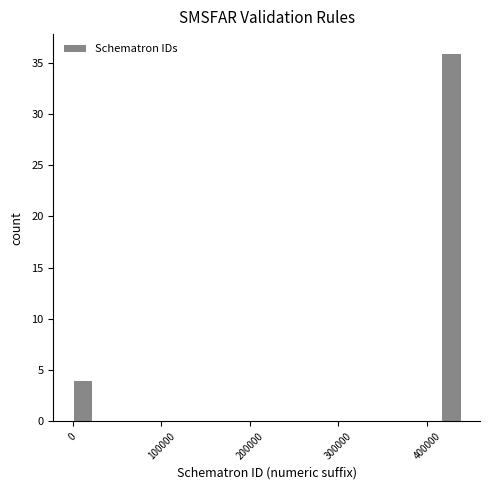

Around what value on the x-axis is the tallest bar? Give the approximate position of its centre, as read against the axis.

430000